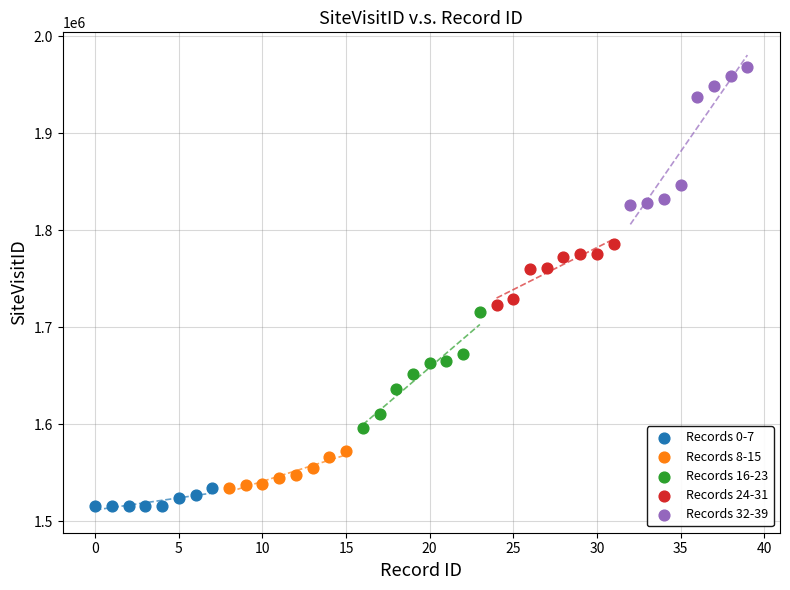

Which series has the largest Y range (max minus min)?

Records 32-39